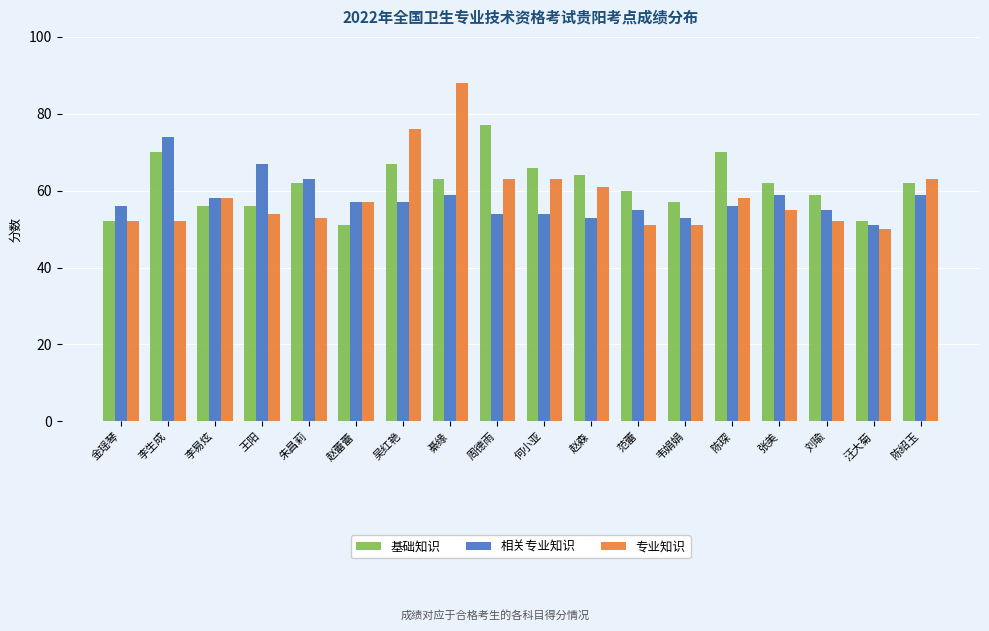

What is the lowest value of the 专业知识 series?

50